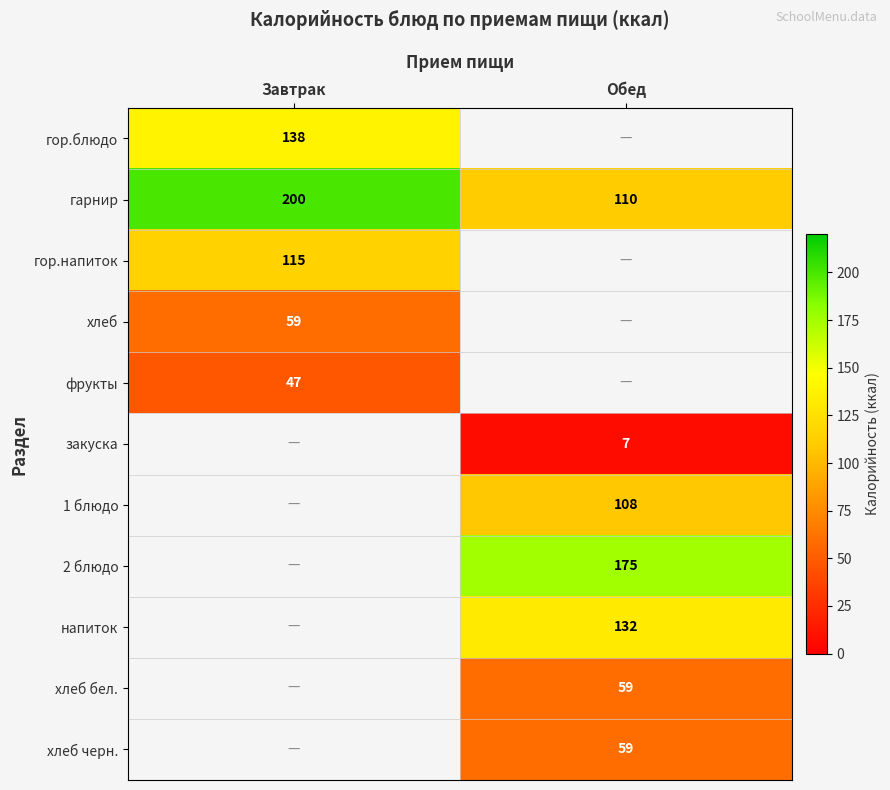

Rank the categories by гарнир value from highest to lowest.

Завтрак, Обед